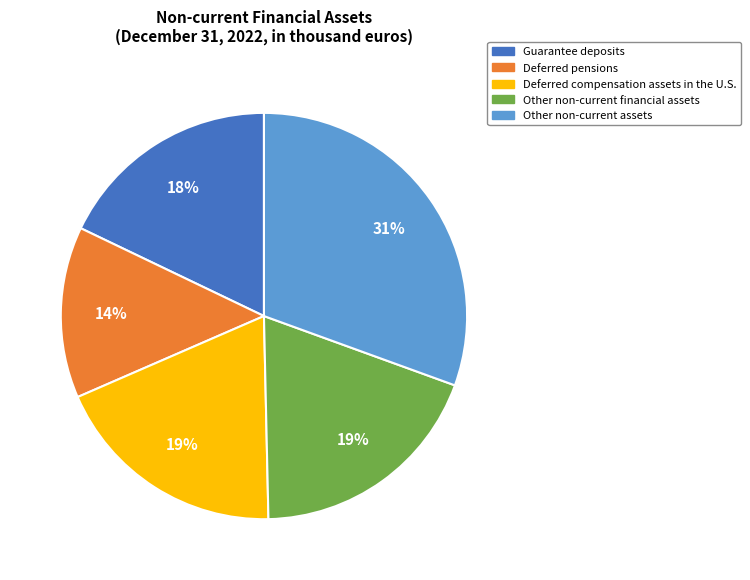

How many slices are in this pie chart?

5